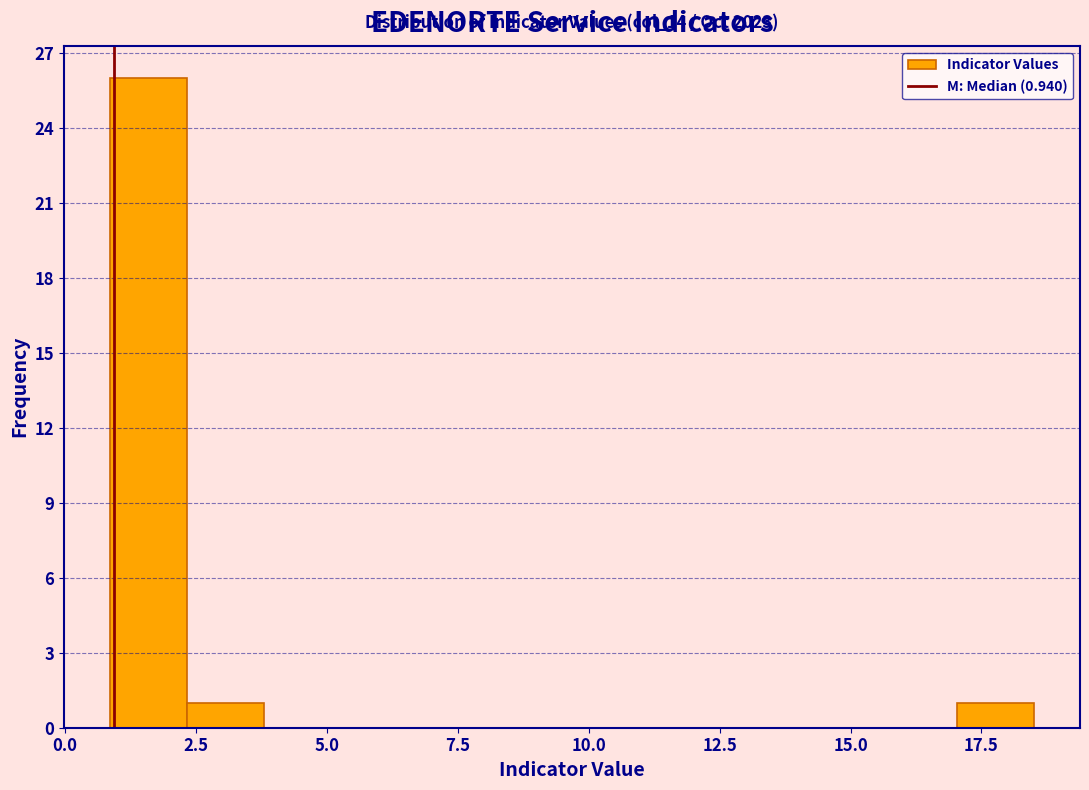

Read against the x-axis, roughly where is the centre of the tallest bar?

1.5